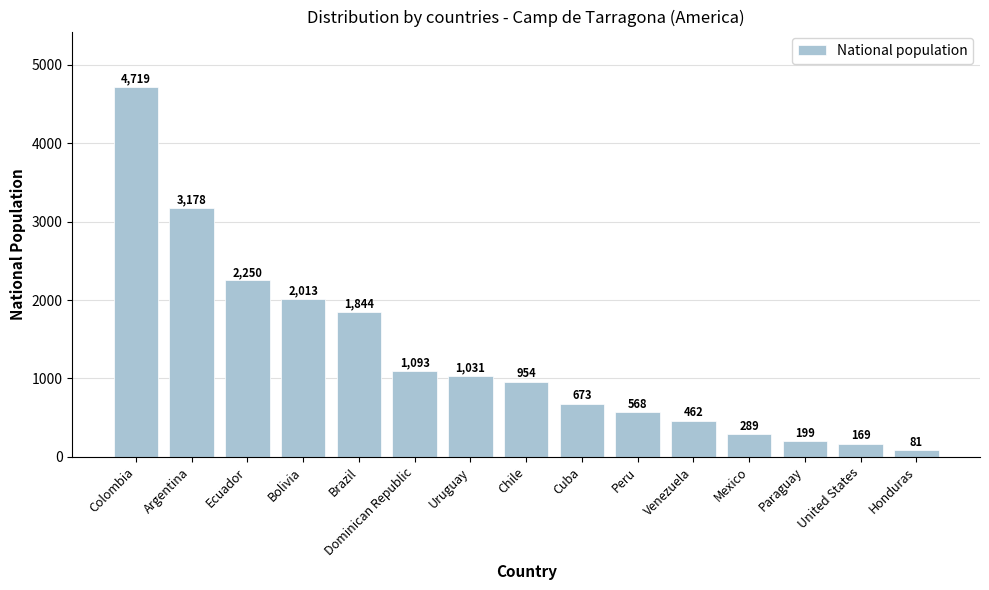

True or false: the data shows 721 at Venezuela.

False